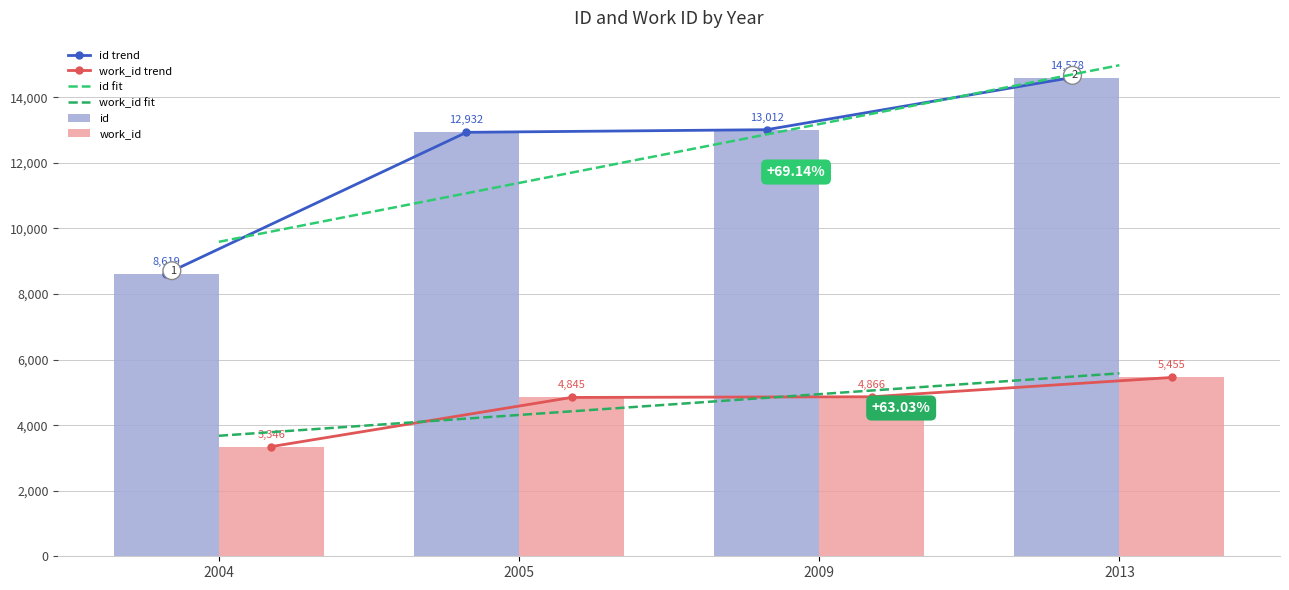

Rank the series by their maximum value, from lowest to highest.

work_id trend, work_id, work_id fit, id trend, id, id fit